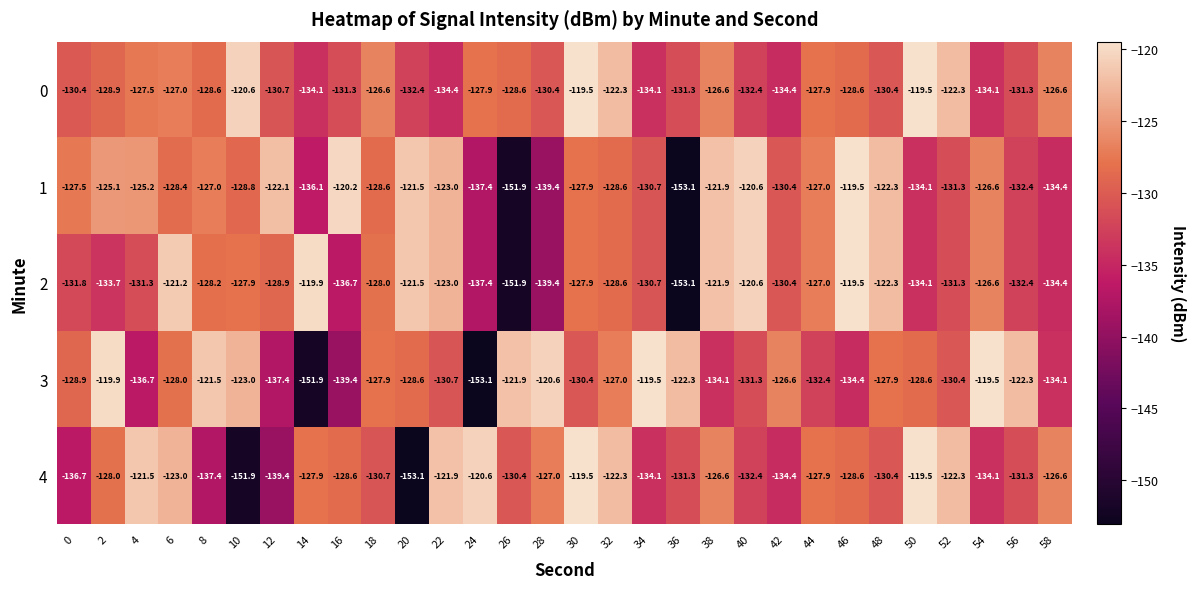

What is the total value across all series at 34?

-649.1